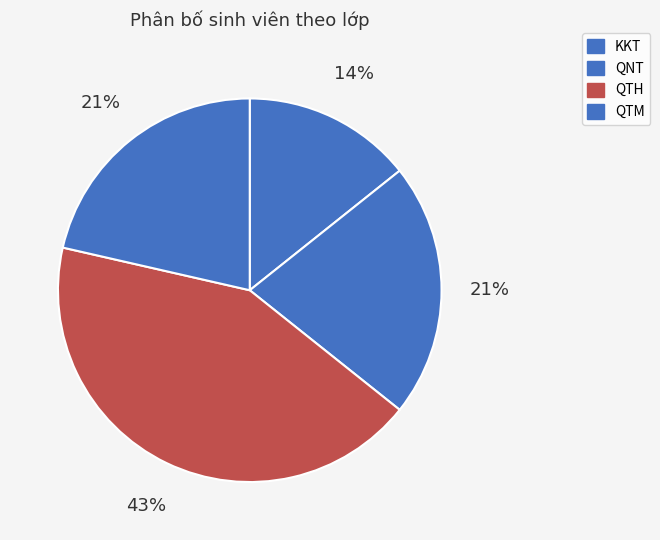

To the nearest percent, what is the difference between the largest and smallest slice percentages?

29%